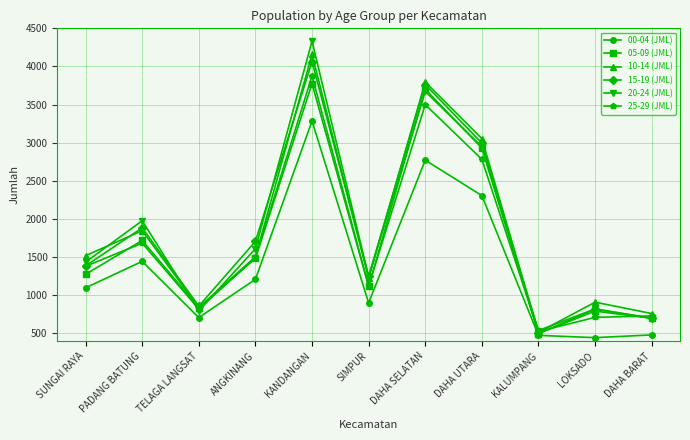

Is it true that 05-09 (JML) equals 1483 at ANGKINANG?

True